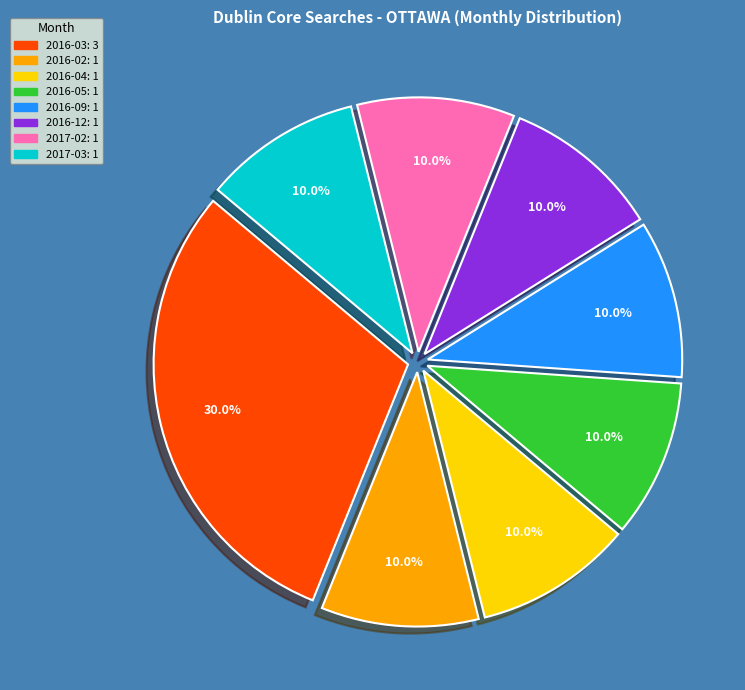

To the nearest percent, what percentage of the pie is 2017-02?

10%